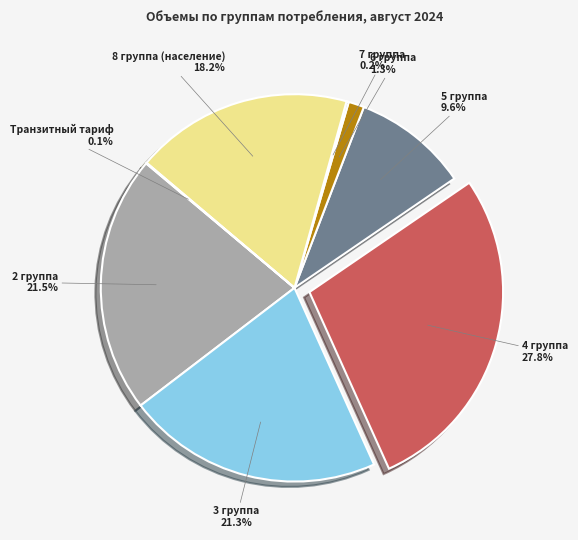

Which has a higher value, 4 группа or 8 группа (население)?

4 группа